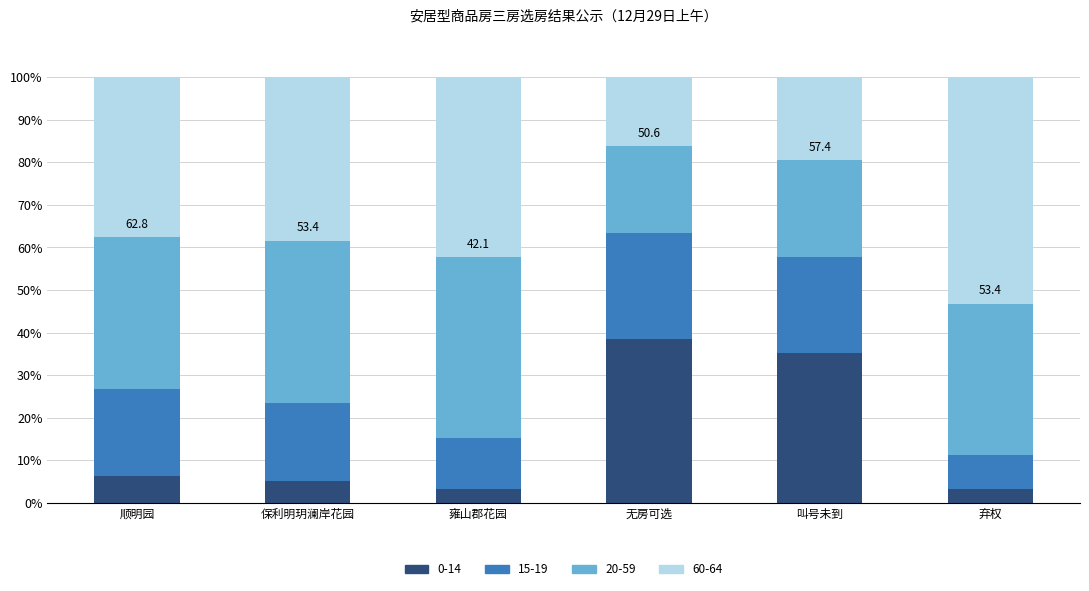

How many data points in 0-14 are less than 6?

3